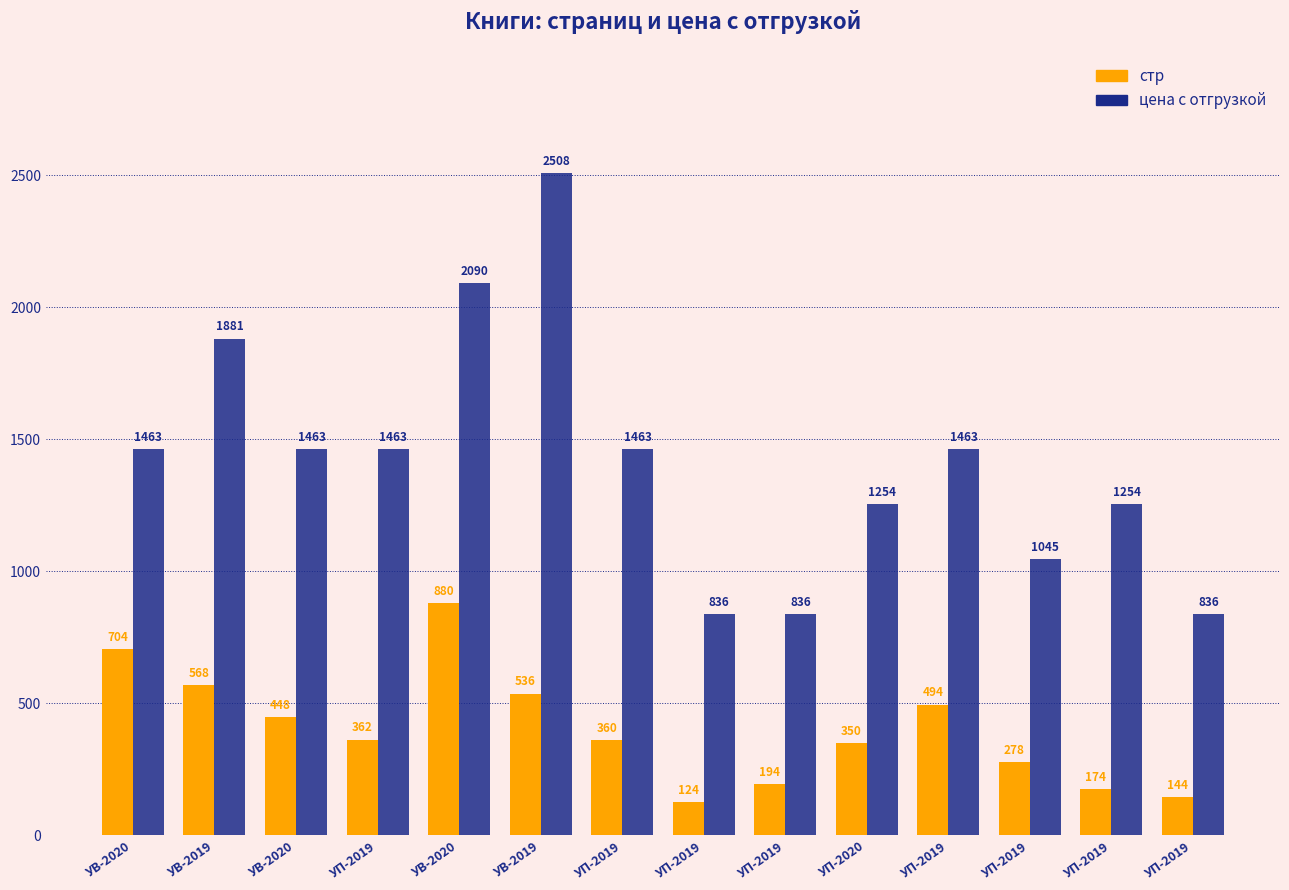

Count the number of data series in this chart.

2